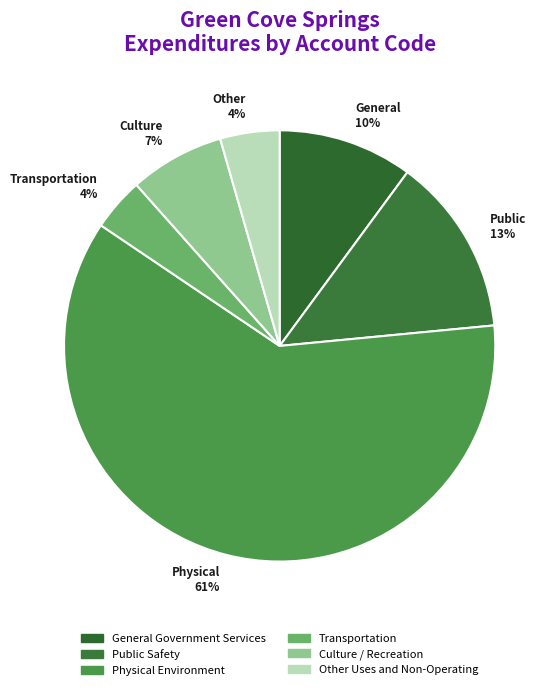

What is the largest slice in the pie chart?

Physical Environment